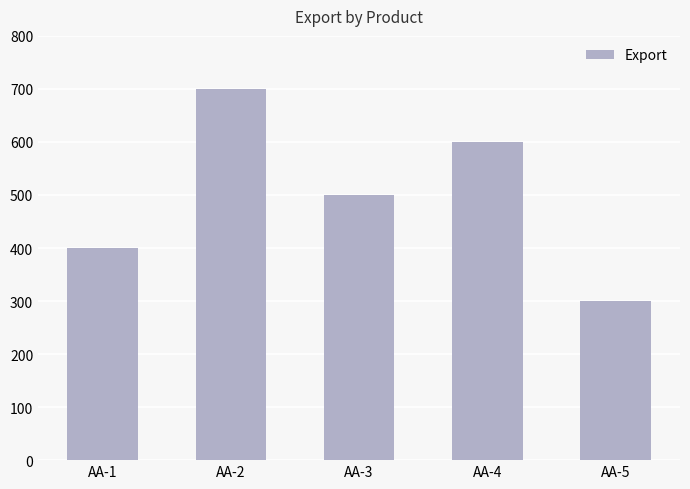

How many values are below 500?

2